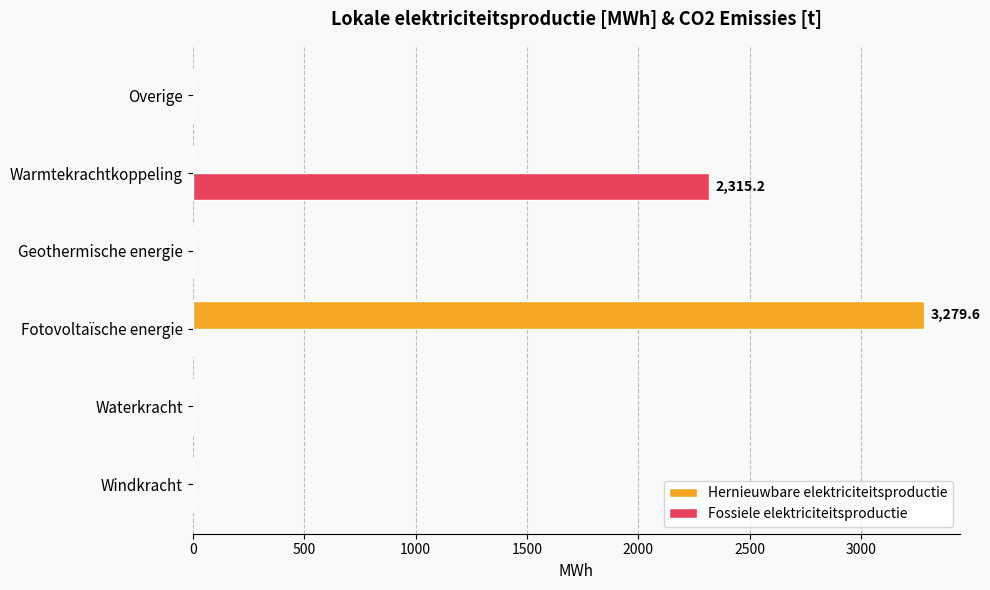

How many data points does each series have?

6